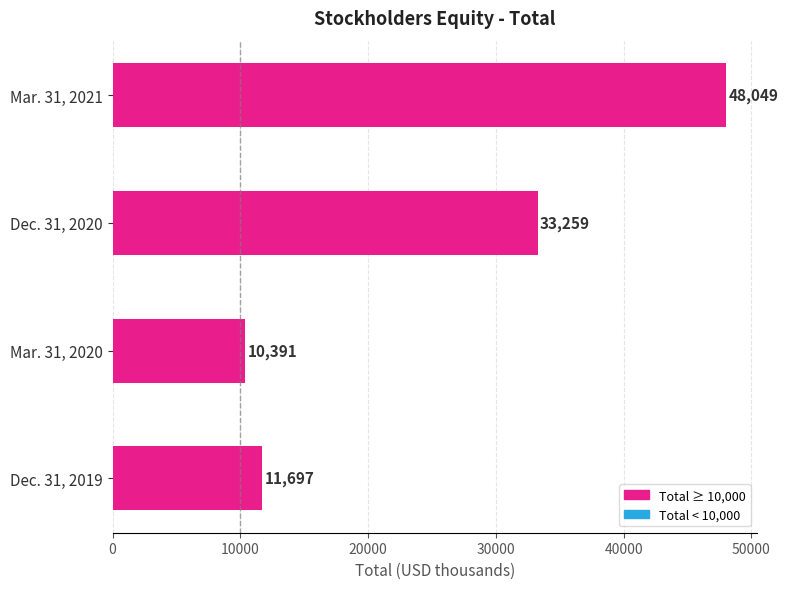

What is the ratio of the value at Mar. 31, 2020 to the value at Dec. 31, 2020?

0.3